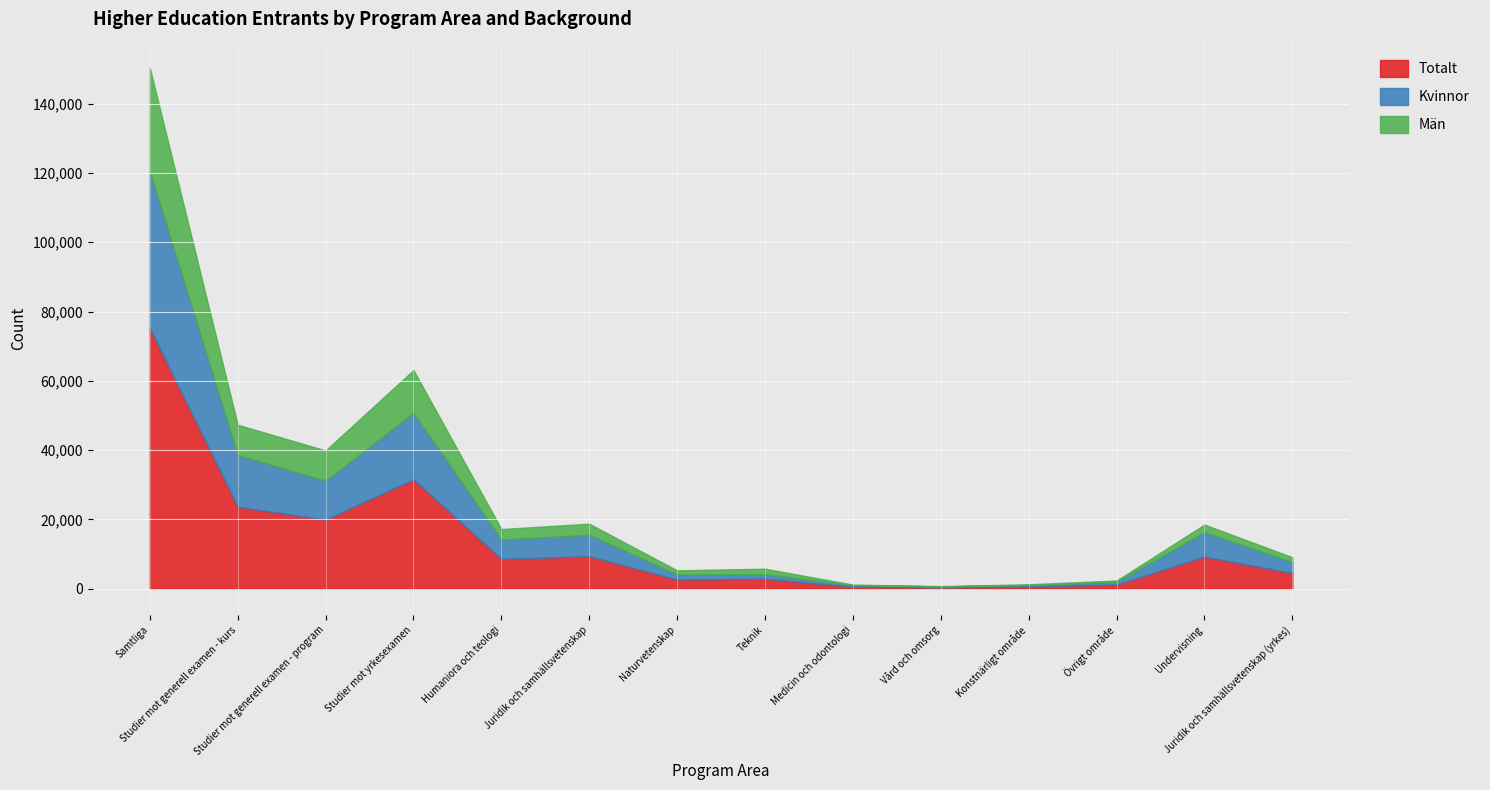

What is the total value across all series at Teknik?

5782